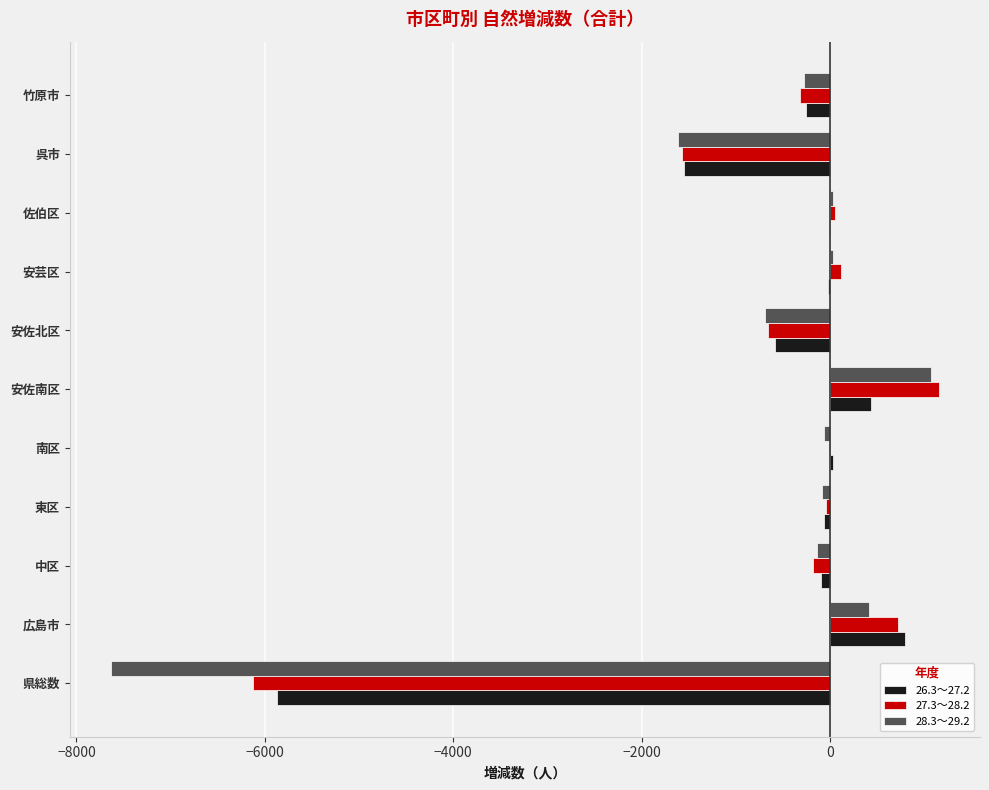

Which category has the highest value in the 26.3～27.2 series?

広島市